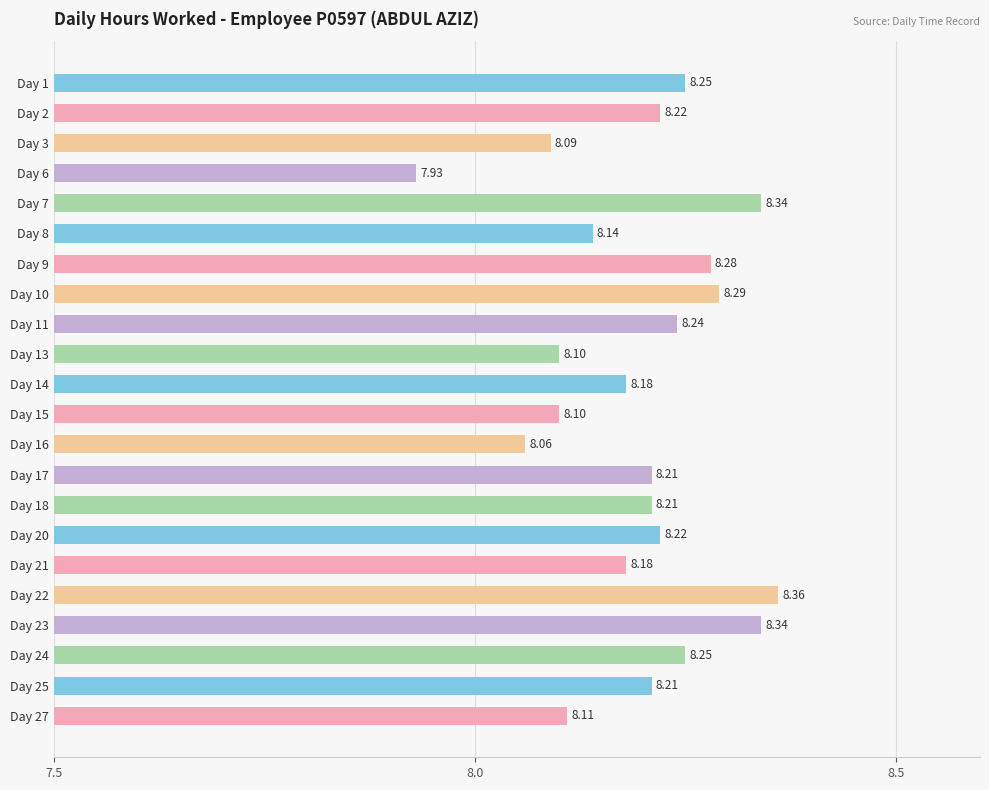

Approximately how many times larger is the value at Day 17 compared to Day 10?

1.0